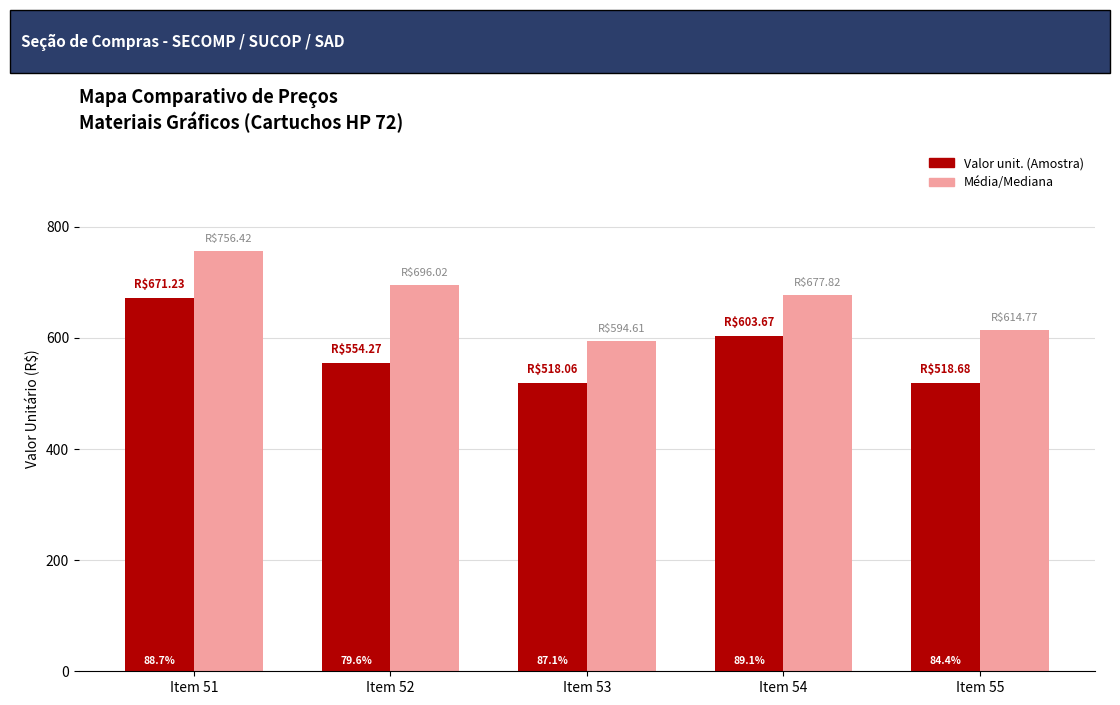

The value of Valor unit. (Amostra) at Item 51 is 382.6. True or false?

False